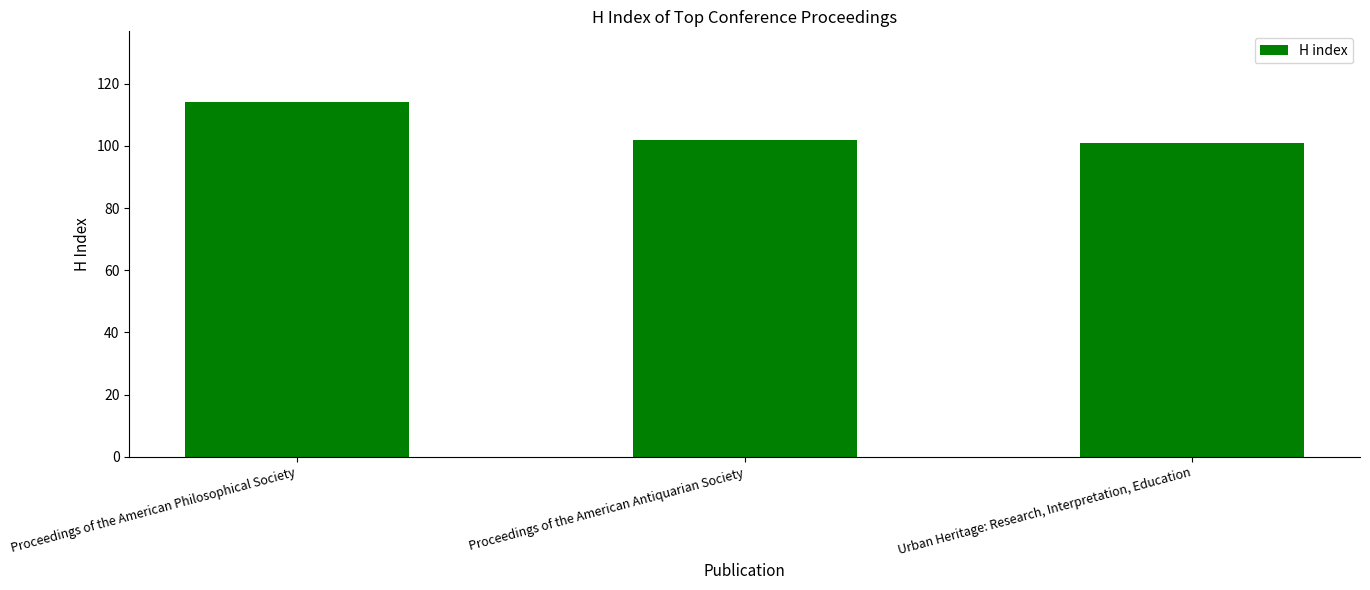

Reading right to left, extract all data points from this chart.

Urban Heritage: Research, Interpretation, Education=101	Proceedings of the American Antiquarian Society=102	Proceedings of the American Philosophical Society=114